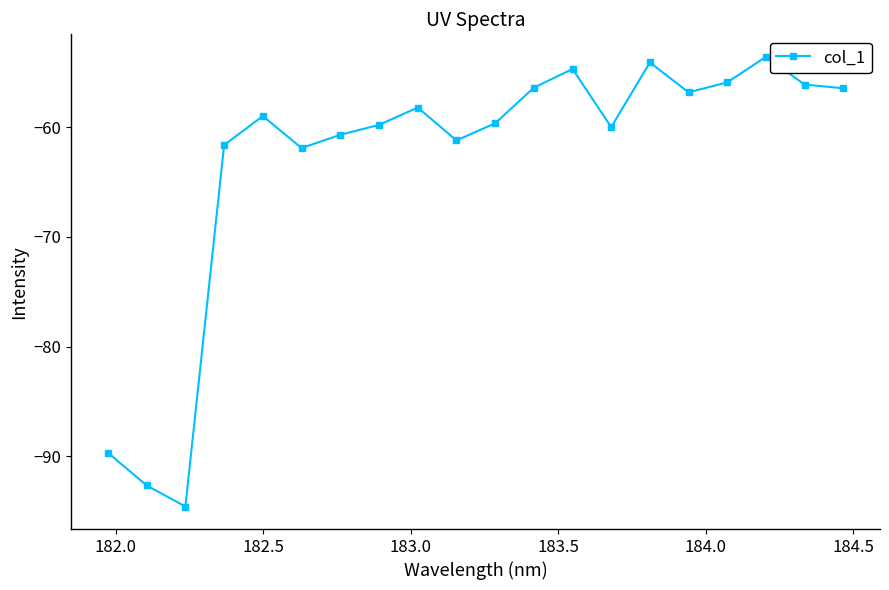

Count the number of data series in this chart.

1